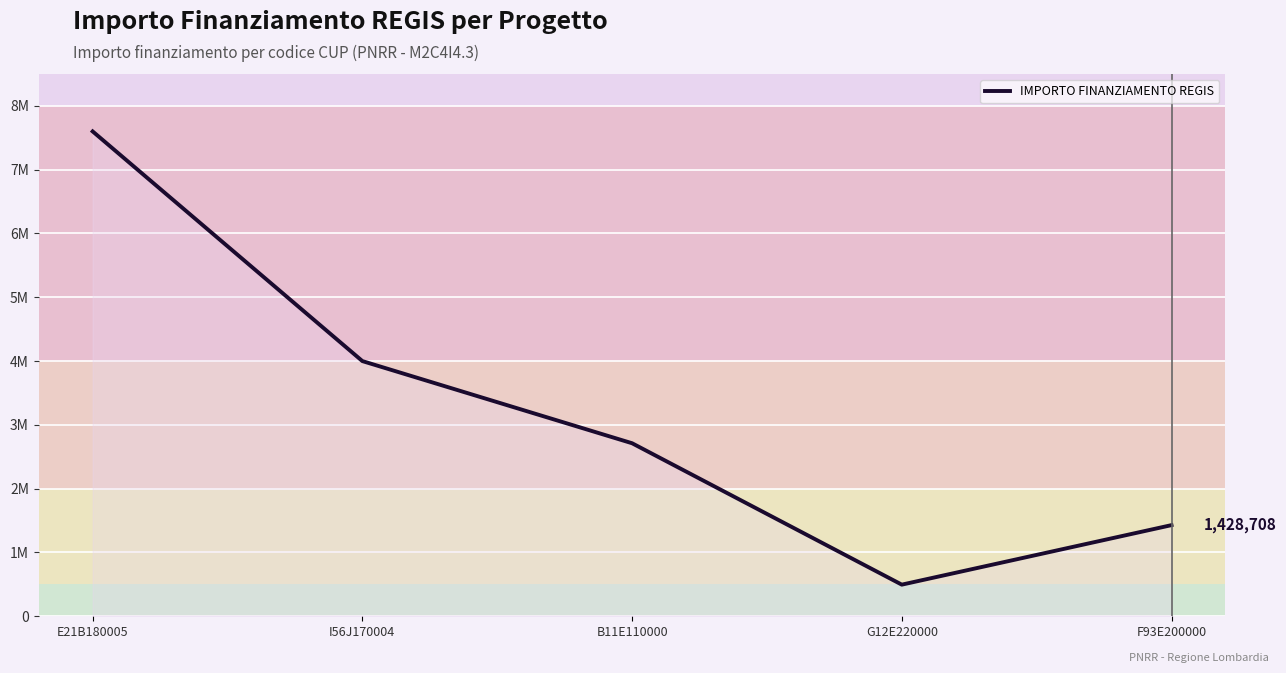

Read the value at I56J170004.

4000000.0